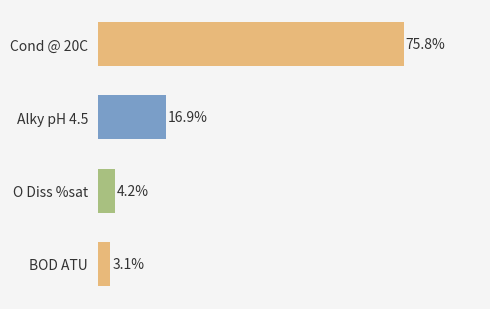

Where is the data nearest to the value 39?

Alky pH 4.5